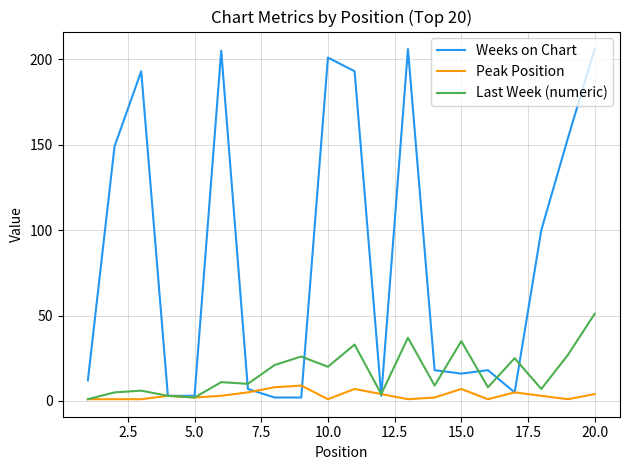

At how many categories does at least one series exceed 57?

9